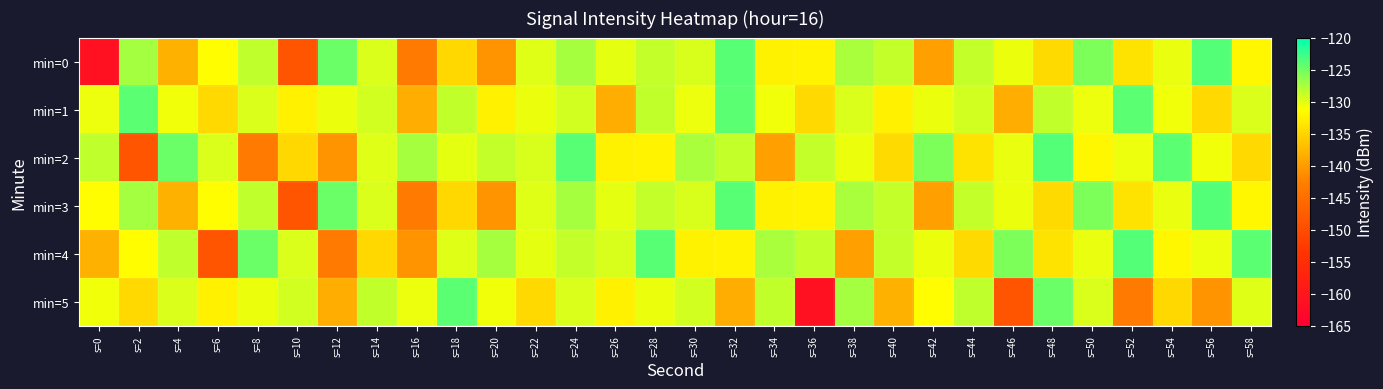

Reading left to right, extract all data points from this chart.

min=0: s=0=-161.2	s=2=-127.2	s=4=-138.0	s=6=-131.3	s=8=-128.5	s=10=-148.8	s=12=-124.8	s=14=-129.6	s=16=-143.2	s=18=-134.6	s=20=-140.7	s=22=-129.8	s=24=-127.3	s=26=-130.1	s=28=-128.7	s=30=-129.5	s=32=-123.9	s=34=-132.4	s=36=-132.3	s=38=-127.5	s=40=-128.7	s=42=-139.5	s=44=-128.7	s=46=-130.4	s=48=-134.4	s=50=-125.6	s=52=-133.7	s=54=-130.3	s=56=-123.7	s=58=-131.9
min=1: s=0=-130.5	s=2=-124.1	s=4=-130.7	s=6=-134.6	s=8=-129.6	s=10=-132.4	s=12=-130.5	s=14=-129.3	s=16=-138.4	s=18=-128.6	s=20=-132.4	s=22=-130.5	s=24=-129.3	s=26=-138.4	s=28=-128.6	s=30=-130.5	s=32=-124.1	s=34=-130.7	s=36=-134.6	s=38=-129.6	s=40=-132.4	s=42=-130.5	s=44=-129.3	s=46=-138.4	s=48=-128.6	s=50=-130.5	s=52=-124.1	s=54=-130.7	s=56=-134.6	s=58=-129.6
min=2: s=0=-128.5	s=2=-148.8	s=4=-124.8	s=6=-129.6	s=8=-143.2	s=10=-134.6	s=12=-140.7	s=14=-129.8	s=16=-127.3	s=18=-130.1	s=20=-128.7	s=22=-129.5	s=24=-123.9	s=26=-132.4	s=28=-132.3	s=30=-127.5	s=32=-128.7	s=34=-139.5	s=36=-128.7	s=38=-130.4	s=40=-134.4	s=42=-125.6	s=44=-133.7	s=46=-130.3	s=48=-123.7	s=50=-131.9	s=52=-130.5	s=54=-124.1	s=56=-130.7	s=58=-134.6
min=3: s=0=-131.3	s=2=-127.2	s=4=-138.0	s=6=-131.3	s=8=-128.5	s=10=-148.8	s=12=-124.8	s=14=-129.6	s=16=-143.2	s=18=-134.6	s=20=-140.7	s=22=-129.8	s=24=-127.3	s=26=-130.1	s=28=-128.7	s=30=-129.5	s=32=-123.9	s=34=-132.4	s=36=-132.3	s=38=-127.5	s=40=-128.7	s=42=-139.5	s=44=-128.7	s=46=-130.4	s=48=-134.4	s=50=-125.6	s=52=-133.7	s=54=-130.3	s=56=-123.7	s=58=-131.9
min=4: s=0=-138.0	s=2=-131.3	s=4=-128.5	s=6=-148.8	s=8=-124.8	s=10=-129.6	s=12=-143.2	s=14=-134.6	s=16=-140.7	s=18=-129.8	s=20=-127.3	s=22=-130.1	s=24=-128.7	s=26=-129.5	s=28=-123.9	s=30=-132.4	s=32=-132.3	s=34=-127.5	s=36=-128.7	s=38=-139.5	s=40=-128.7	s=42=-130.4	s=44=-134.4	s=46=-125.6	s=48=-133.7	s=50=-130.3	s=52=-123.7	s=54=-131.9	s=56=-130.5	s=58=-124.1
min=5: s=0=-130.7	s=2=-134.6	s=4=-129.6	s=6=-132.4	s=8=-130.5	s=10=-129.3	s=12=-138.4	s=14=-128.6	s=16=-130.5	s=18=-124.1	s=20=-130.7	s=22=-134.6	s=24=-129.6	s=26=-132.4	s=28=-130.5	s=30=-129.3	s=32=-138.4	s=34=-128.6	s=36=-161.2	s=38=-127.2	s=40=-138.0	s=42=-131.3	s=44=-128.5	s=46=-148.8	s=48=-124.8	s=50=-129.6	s=52=-143.2	s=54=-134.6	s=56=-140.7	s=58=-129.8